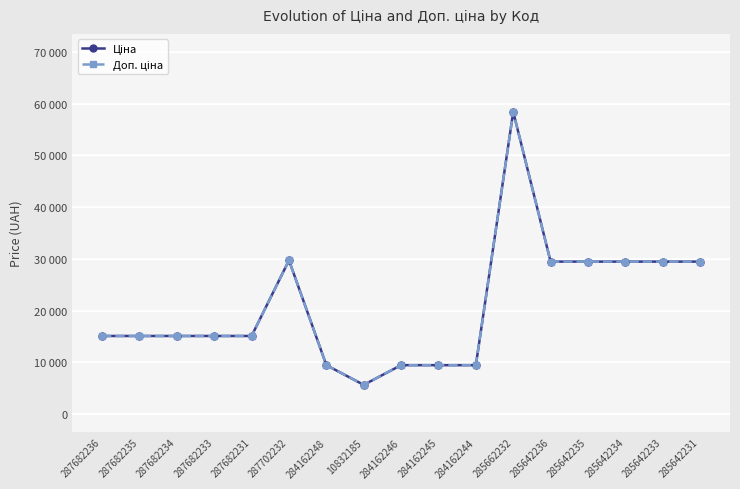

What is the sum of the Доп. ціна values at 284162248 and 287682235?

24600.1